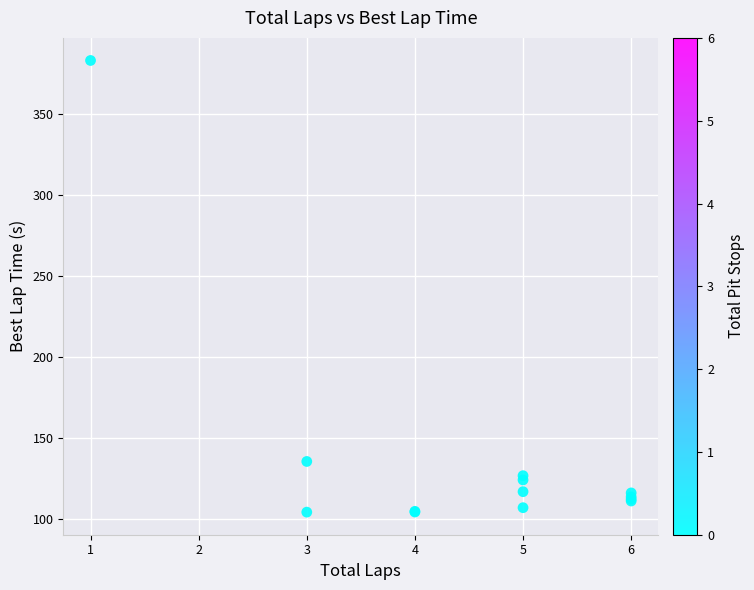

What Y value in the scatter plot is closest to 243?

135.6